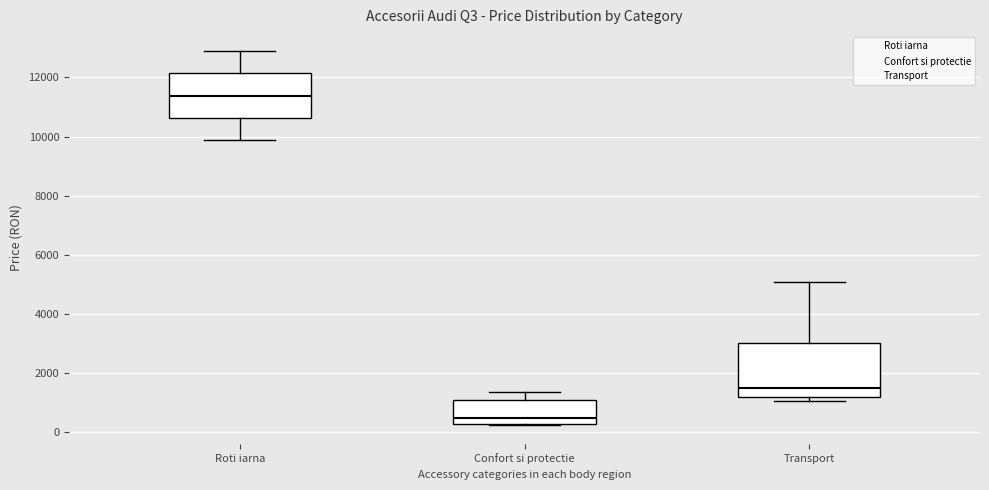

Which box is the tallest, from its lower edge to its upper edge?

Transport